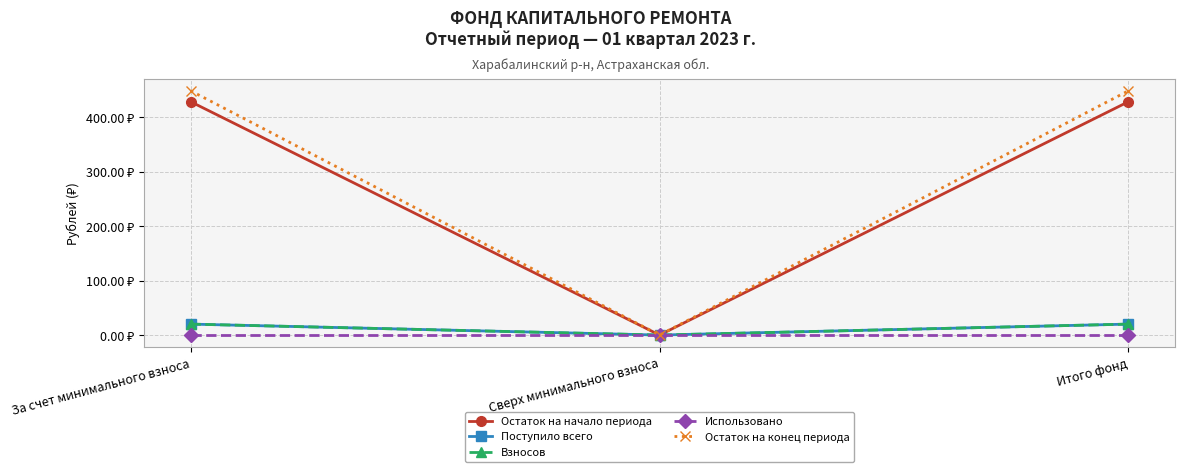

What are all the series names shown in the legend?

Остаток на начало периода, Поступило всего, Взносов, Использовано, Остаток на конец периода